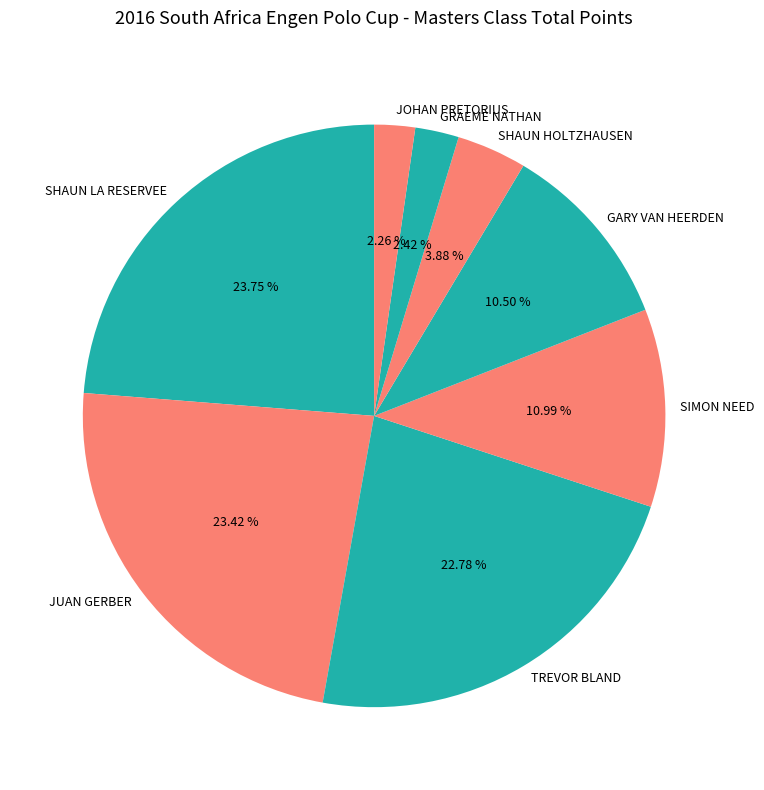

What percentage is the JOHAN PRETORIUS slice, to the nearest percent?

2%